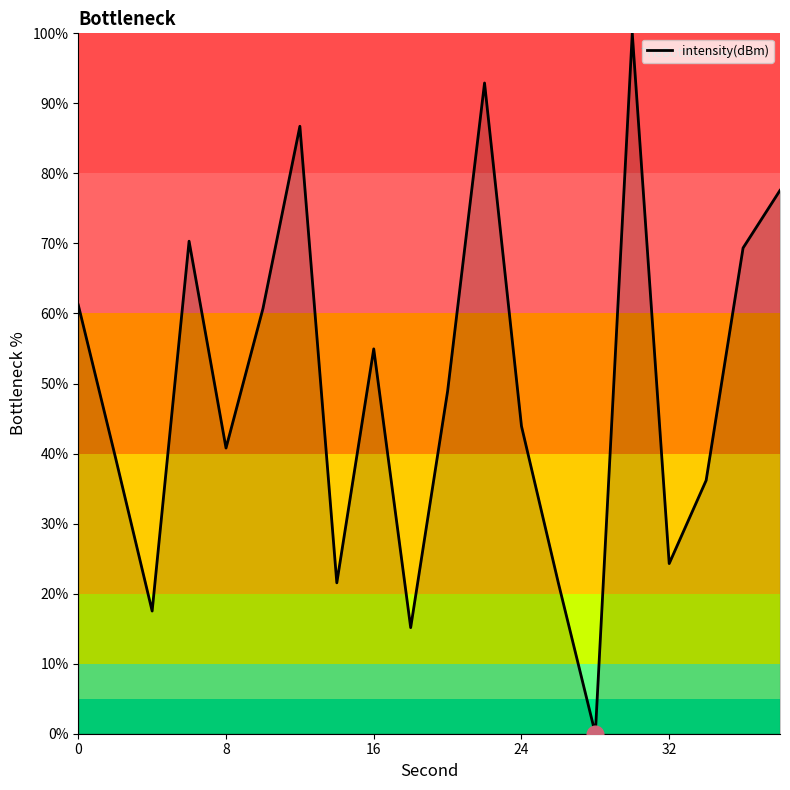

Reading left to right, extract all data points from this chart.

61.2	39.6	17.5	70.3	40.8	60.7	86.7	21.5	54.9	15.1	48.9	92.9	43.9	21.5	0.0	100.0	24.3	36.2	69.4	77.6